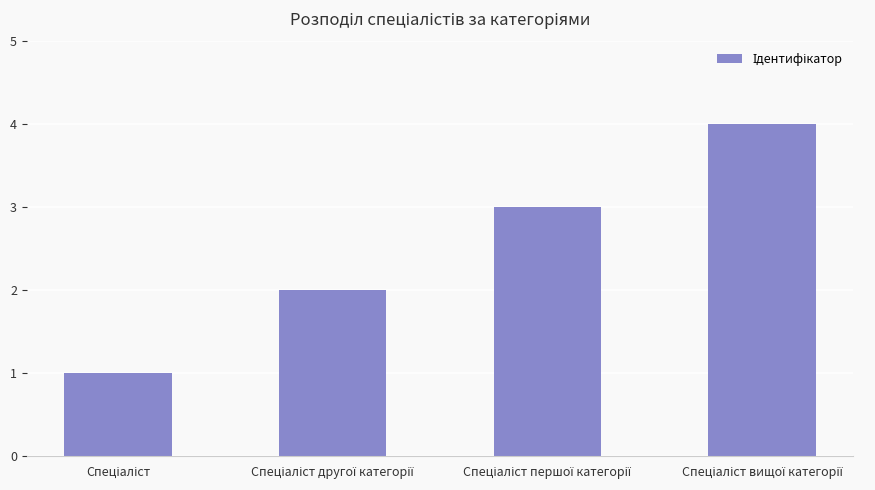

What is the maximum value shown in the chart?

4